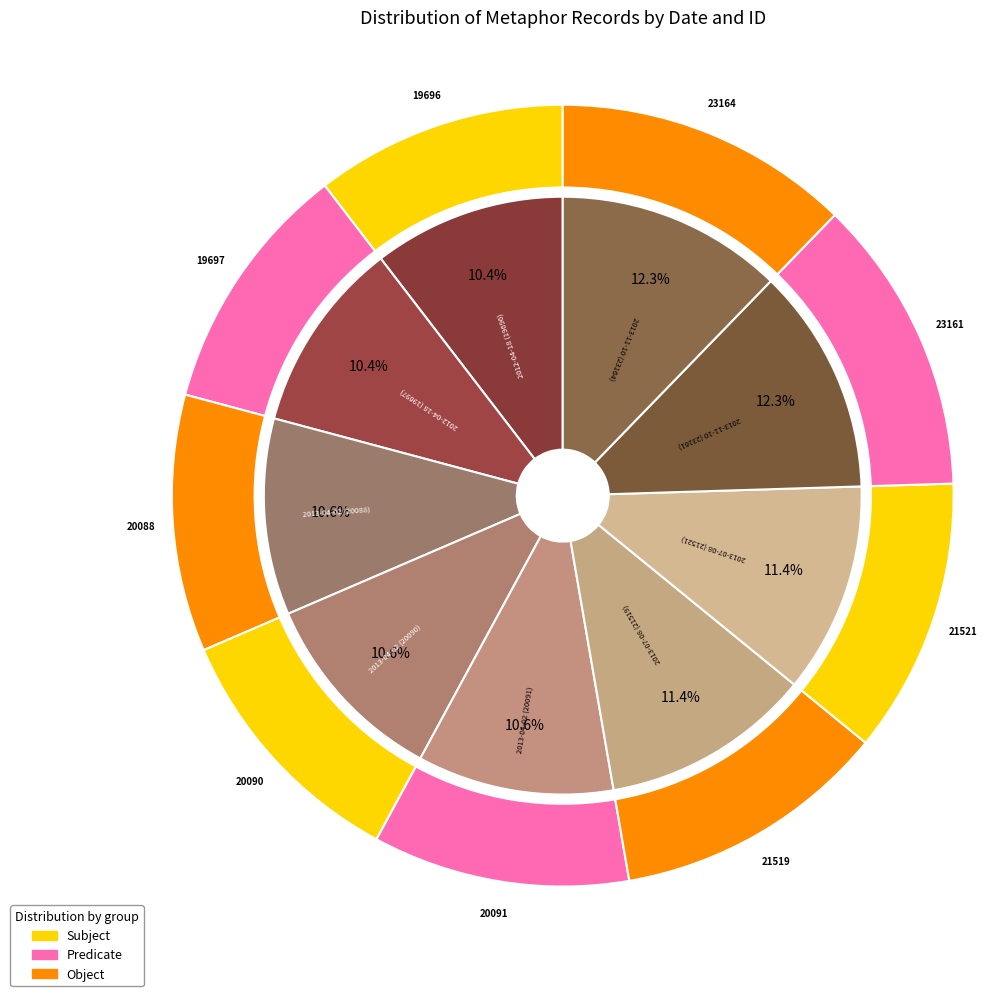

How many slices are in this pie chart?

9